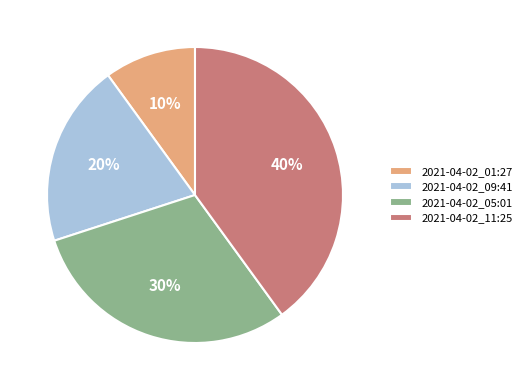

Combined, do 2021-04-02_01:27 and 2021-04-02_09:41 account for over 50%?

No